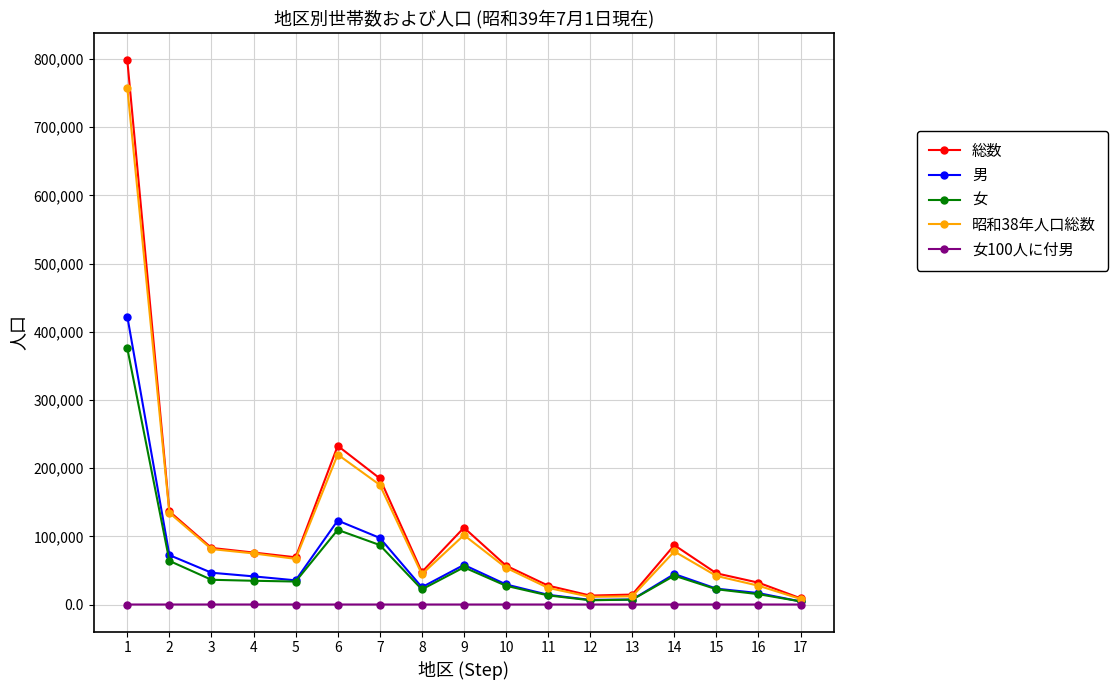

What is the difference between the second highest and second lowest values in the 昭和38年人口総数 series?

208667.0